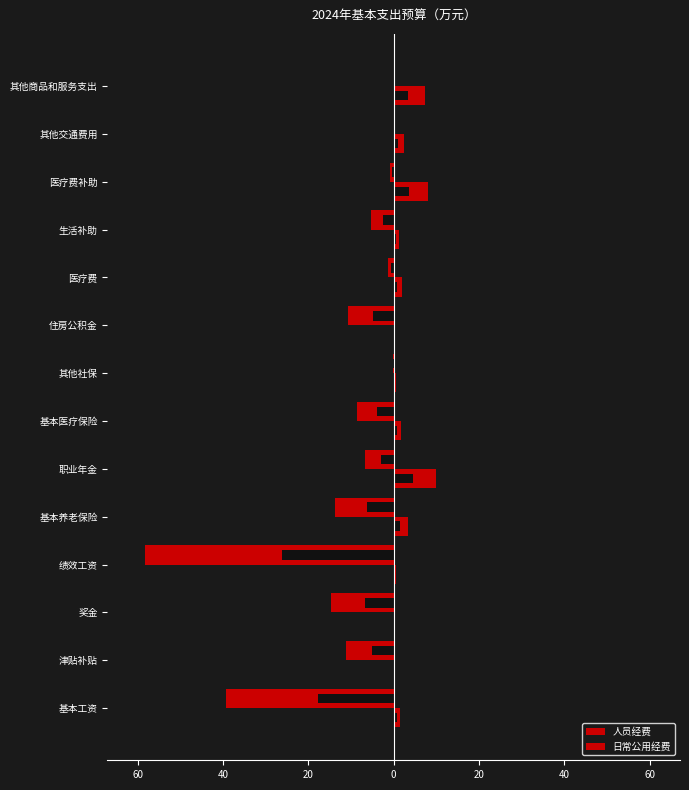

How many data points does each series have?

14